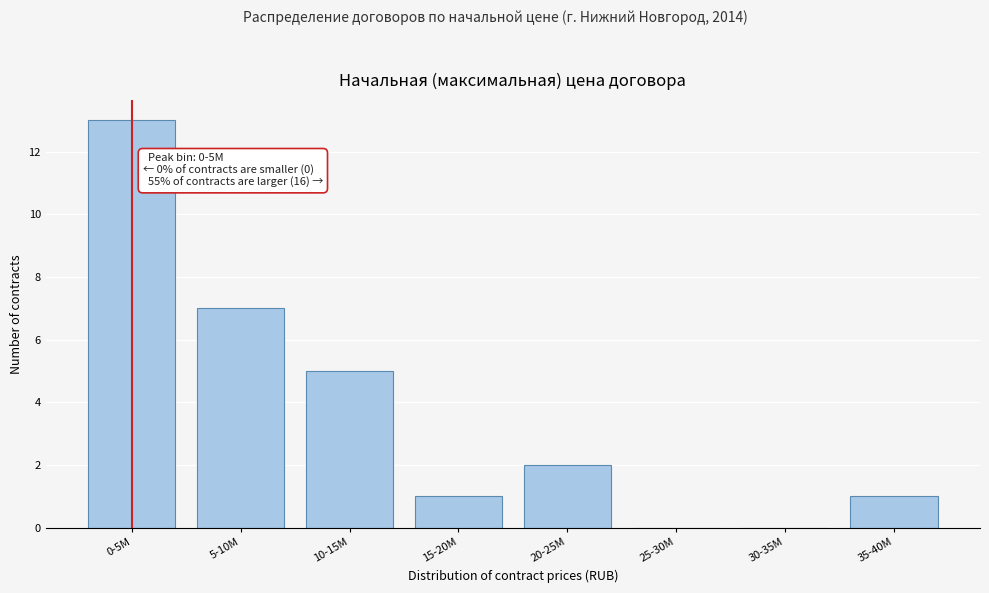

Reading left to right, list all the values displayed in this chart.

0-5M=13	5-10M=7	10-15M=5	15-20M=1	20-25M=2	25-30M=0	30-35M=0	35-40M=1